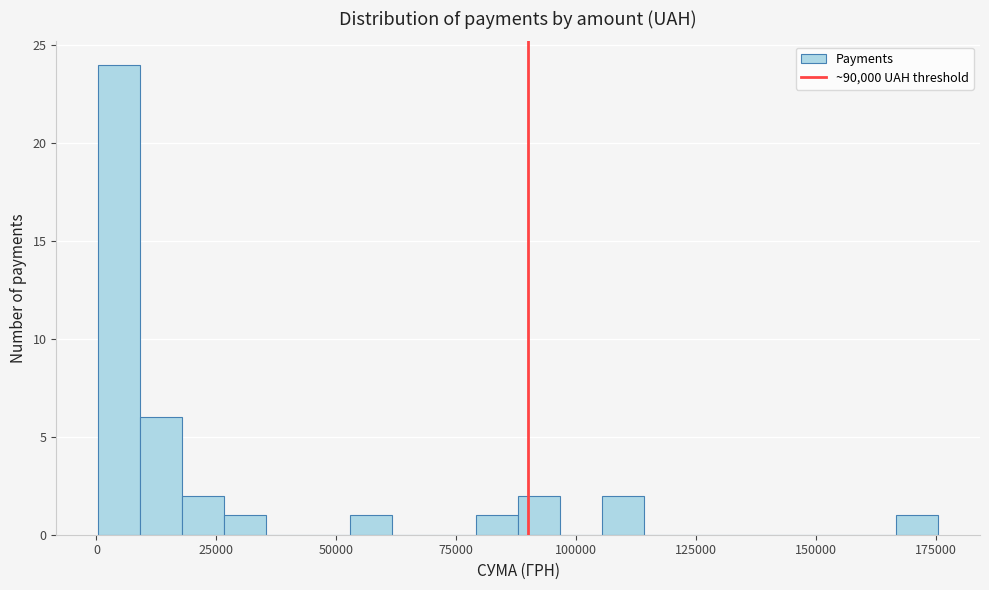

Around what value on the x-axis is the tallest bar? Give the approximate position of its centre, as read against the axis.

5000